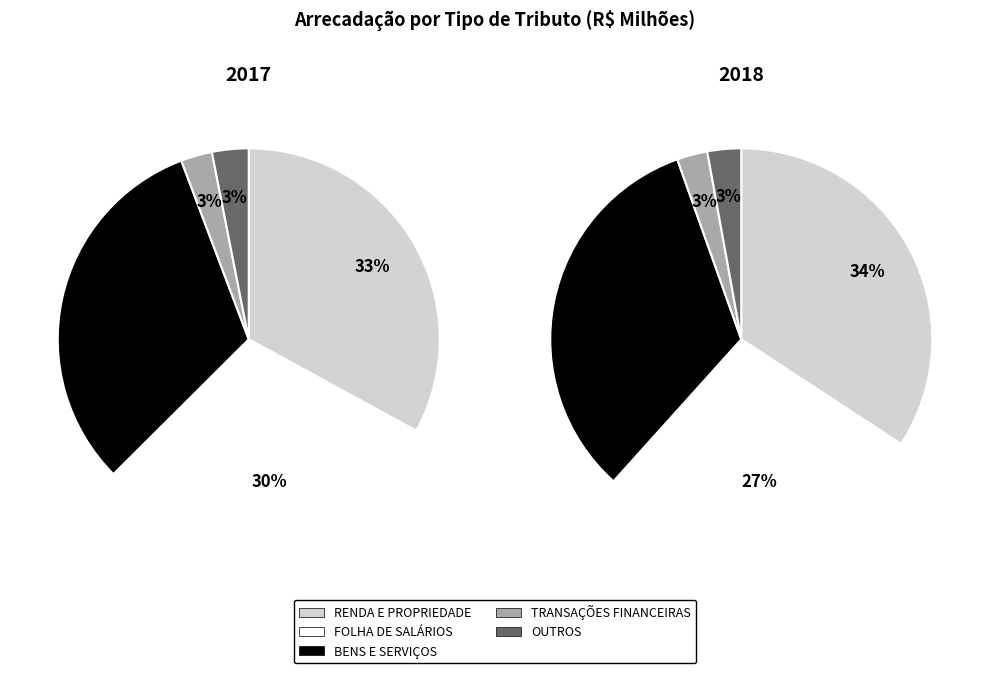

To the nearest percent, what percentage of the pie is 2018?

9%